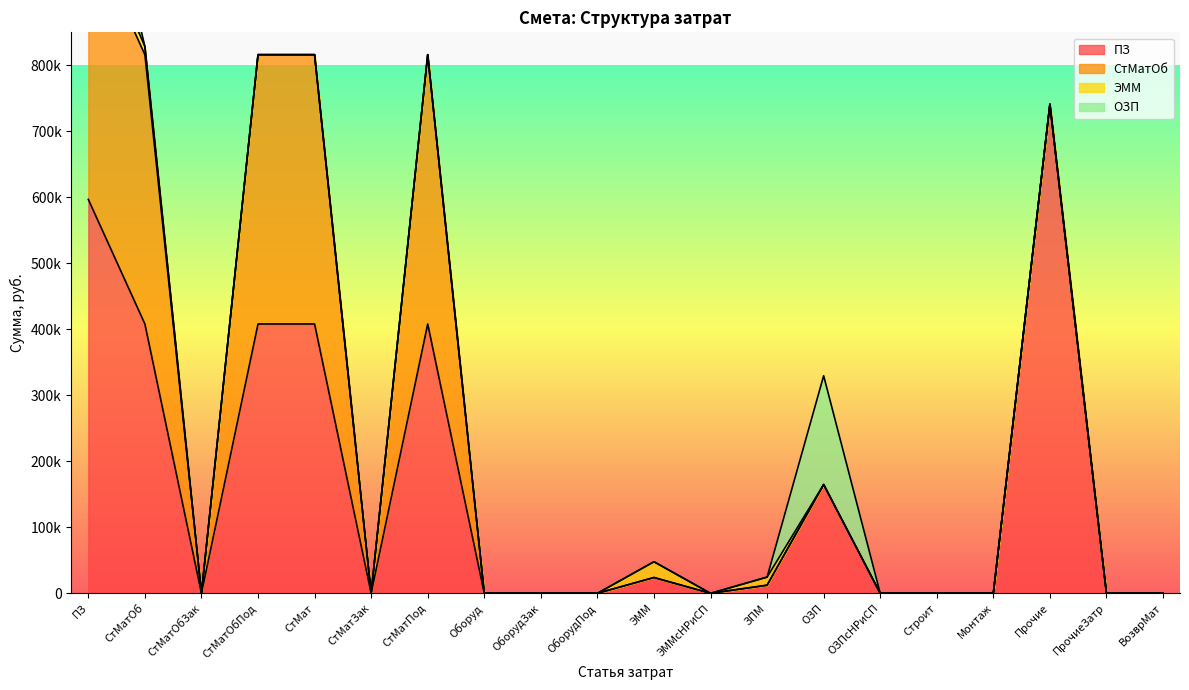

True or false: ПЗ has more than 2 points higher than both neighbors.

True